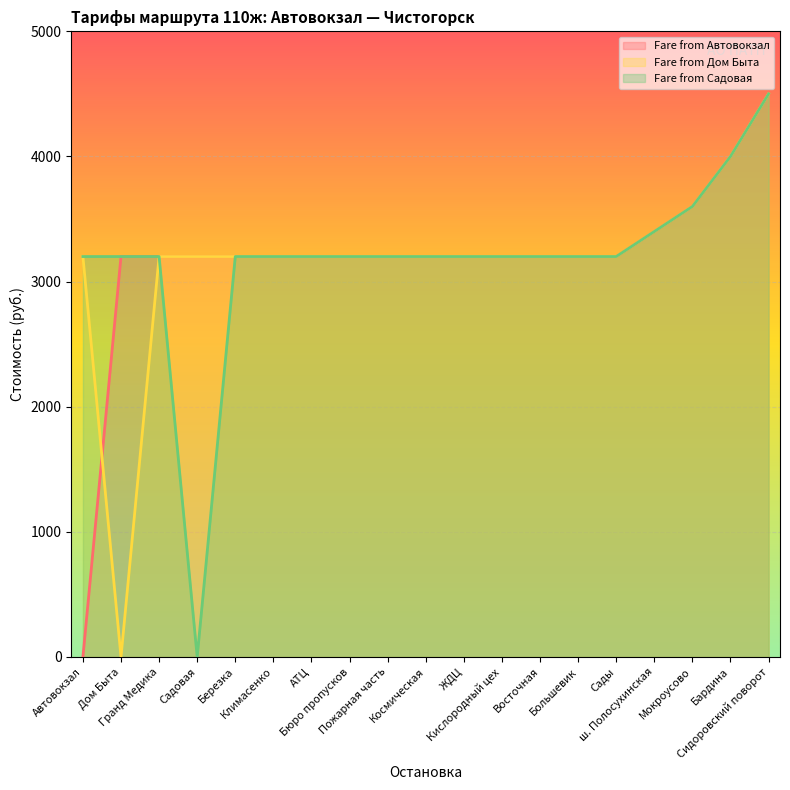

What is the label of the 13th point from the left?

Восточная